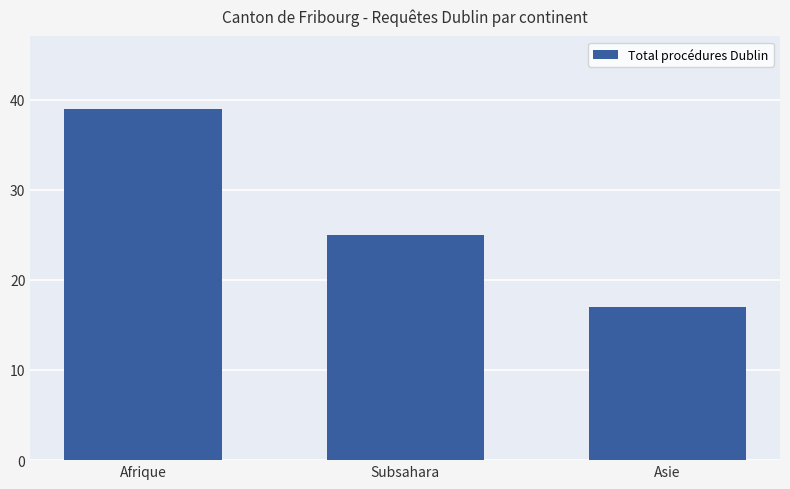

What is the change in value from Afrique to Subsahara?

-14